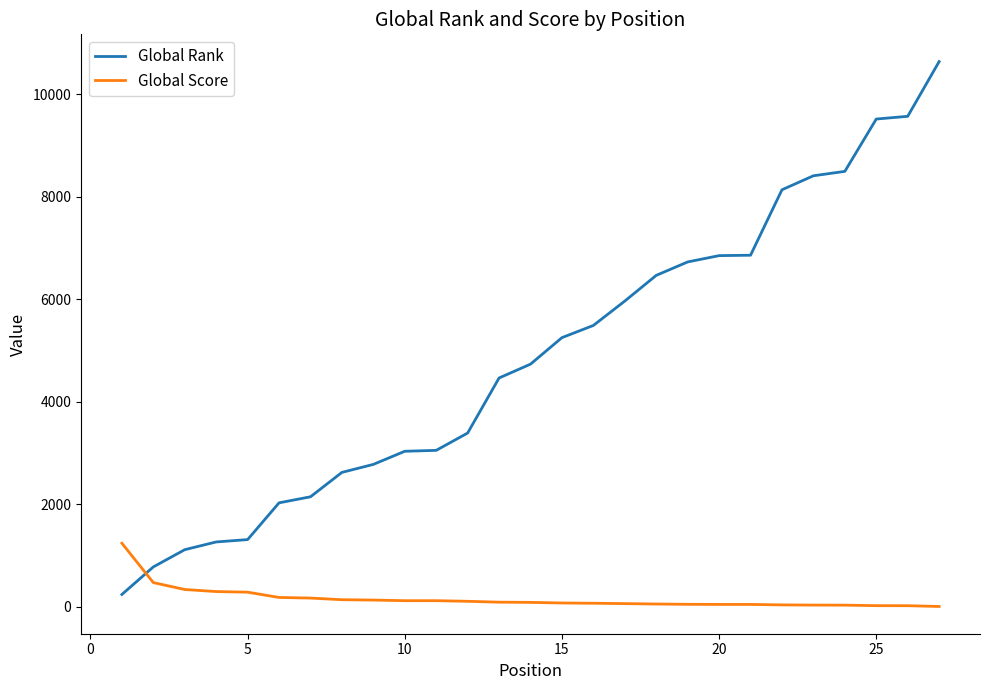

How many times do Global Rank and Global Score cross each other?

1